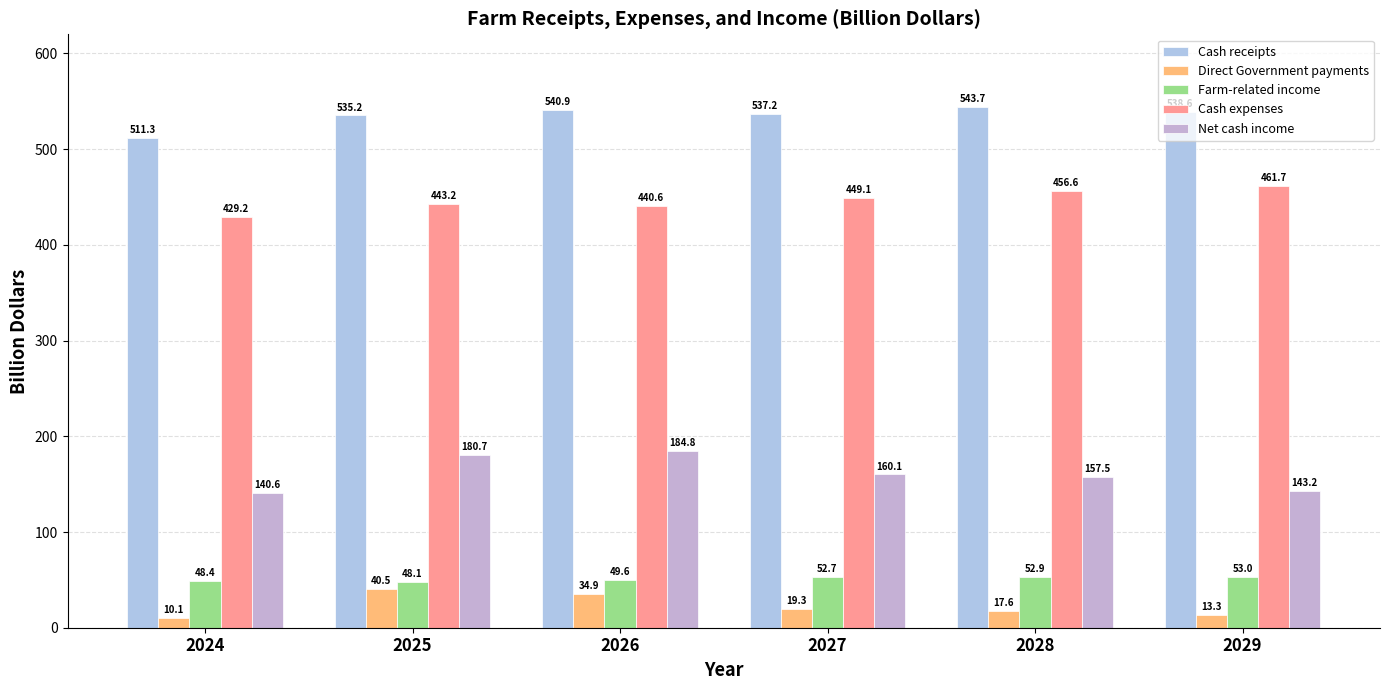

Reading left to right, transcribe all the data shown in this chart.

Cash receipts: 511.3	535.2	540.9	537.2	543.7	538.6
Direct Government payments: 10.1	40.5	34.9	19.3	17.6	13.3
Farm-related income: 48.4	48.1	49.6	52.7	52.9	53.0
Cash expenses: 429.2	443.2	440.6	449.1	456.6	461.7
Net cash income: 140.6	180.7	184.8	160.1	157.5	143.2